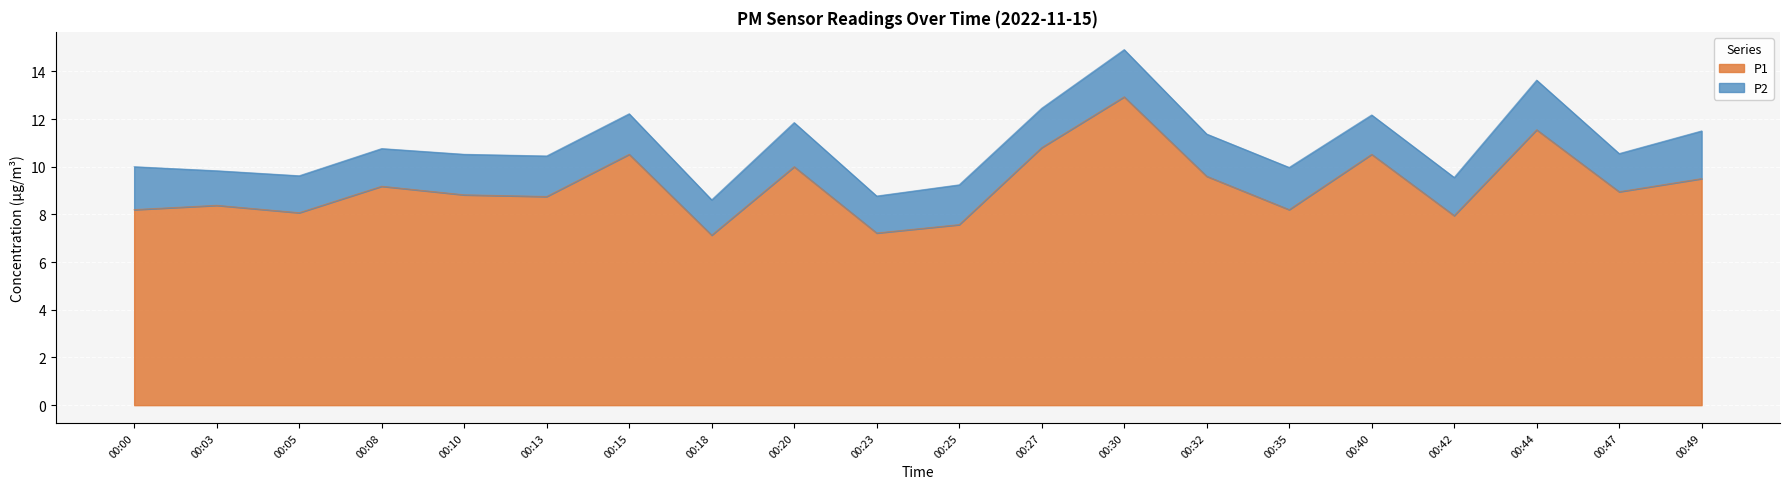

Which has a higher value, 00:32 or 00:10?

00:32